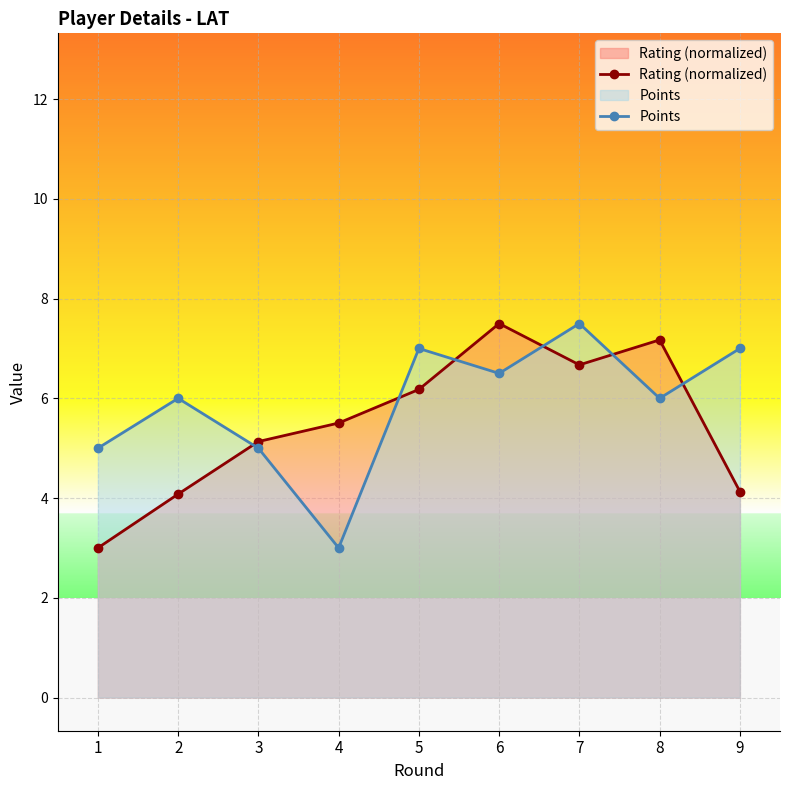

At which label is Rating (normalized) closest to 5?

3